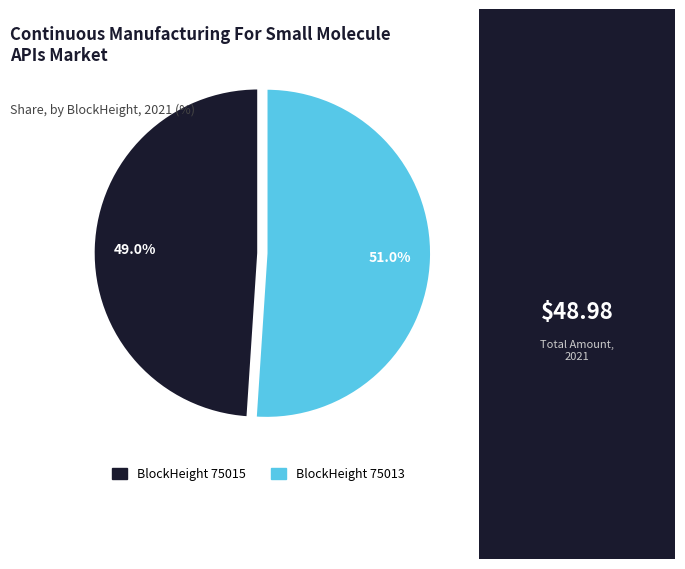

Does any single category account for the majority?

Yes